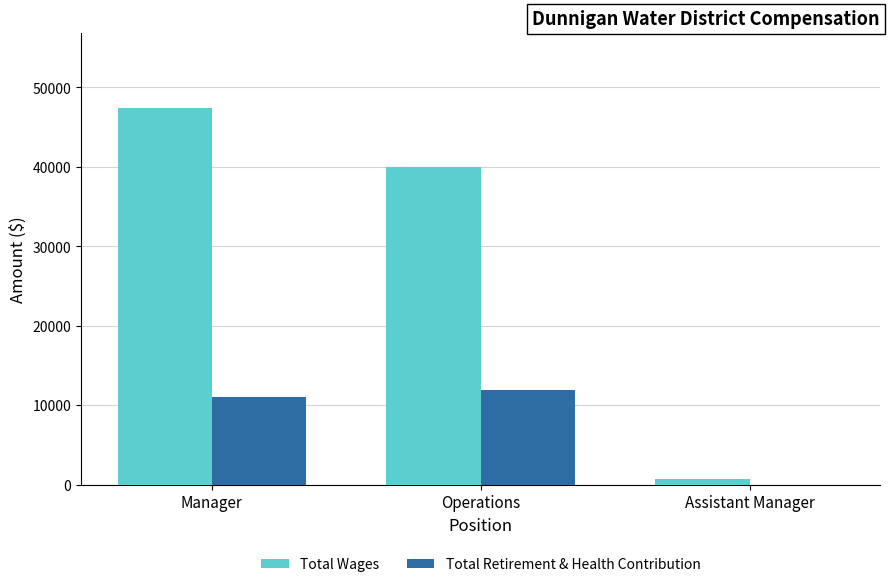

What is the difference between the Total Wages values at Manager and Assistant Manager?

46791